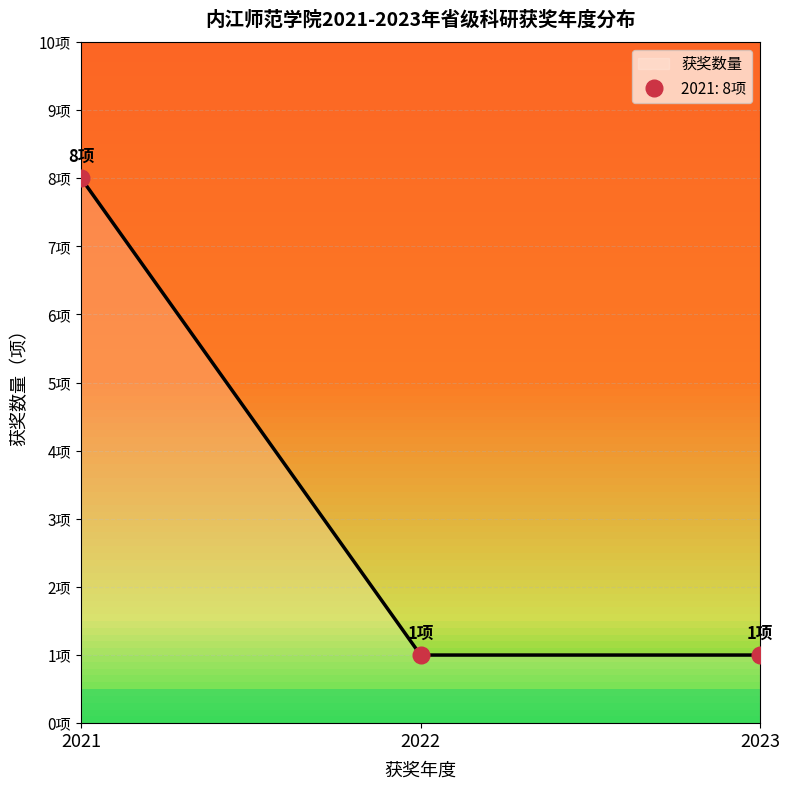

At which category does the chart reach its peak across all series?

2021